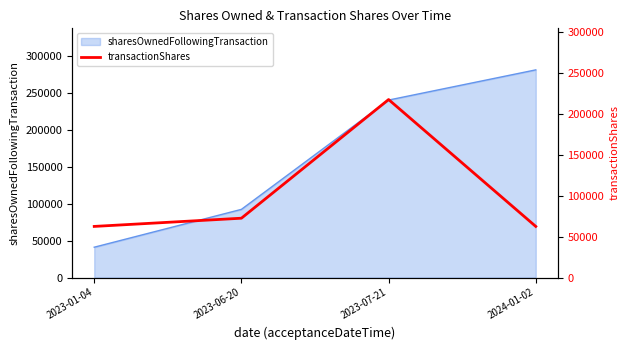

Which label corresponds to the smallest value in the chart?

2023-01-04